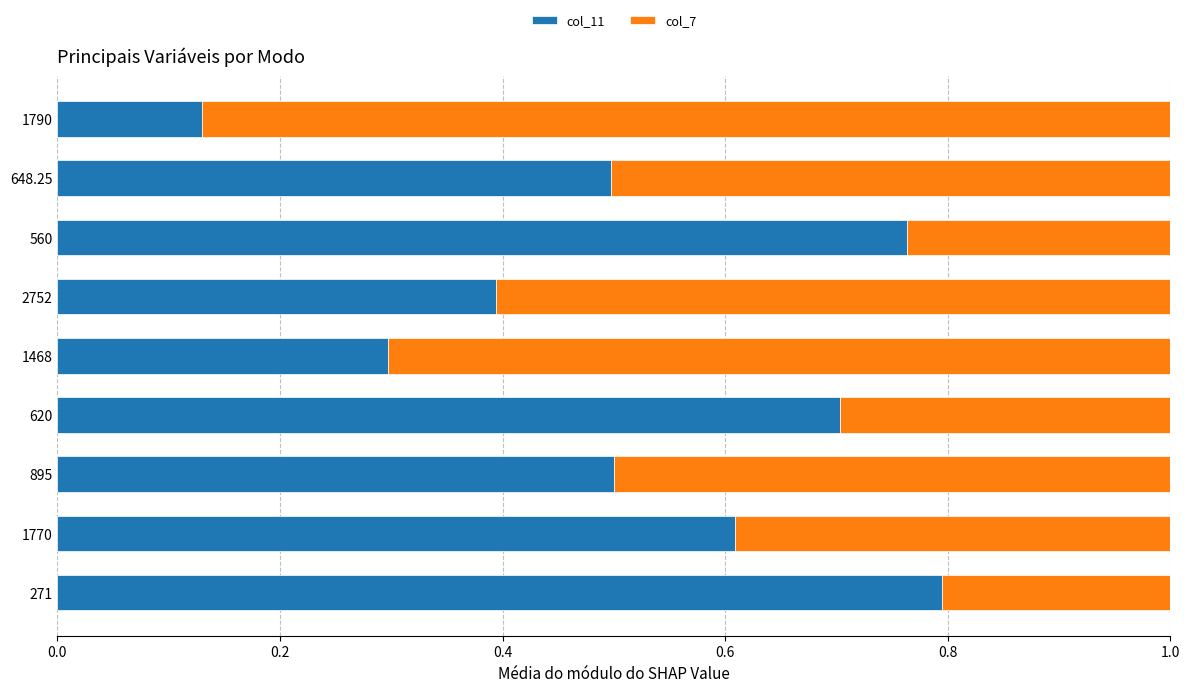

What is the total value across all series at 1468?

1.0